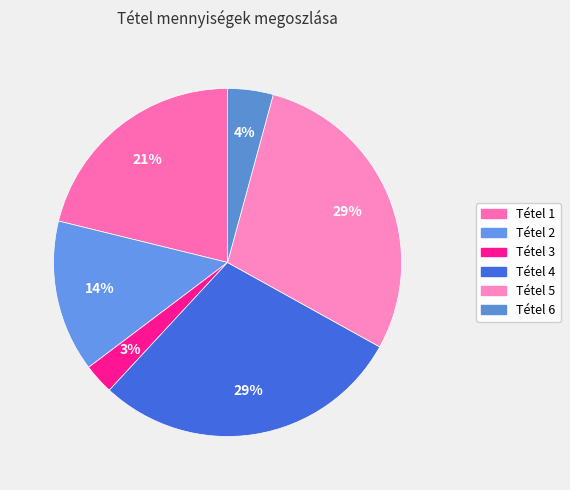

Which slice is the smallest?

3